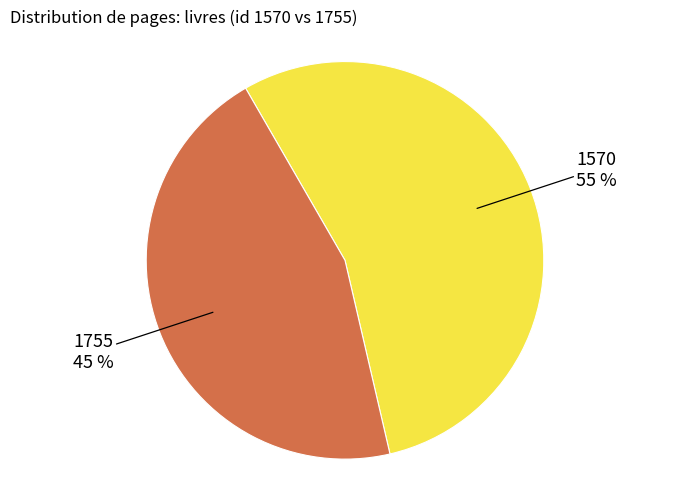

To the nearest percent, what is the average slice percentage?

50%